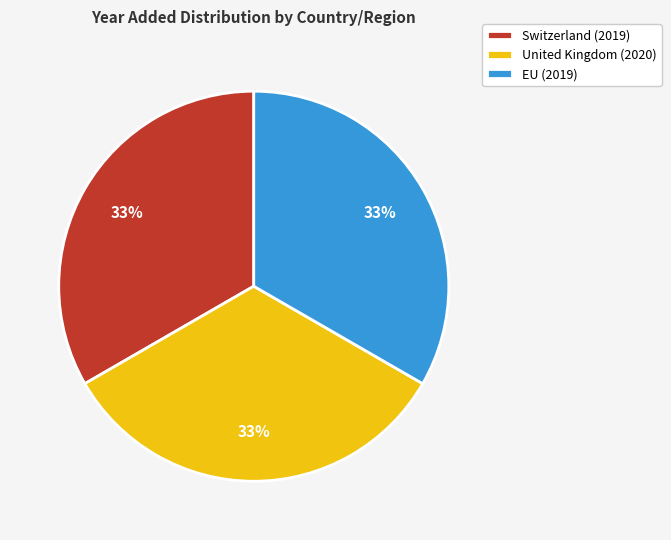

Count the number of slices in the pie.

3